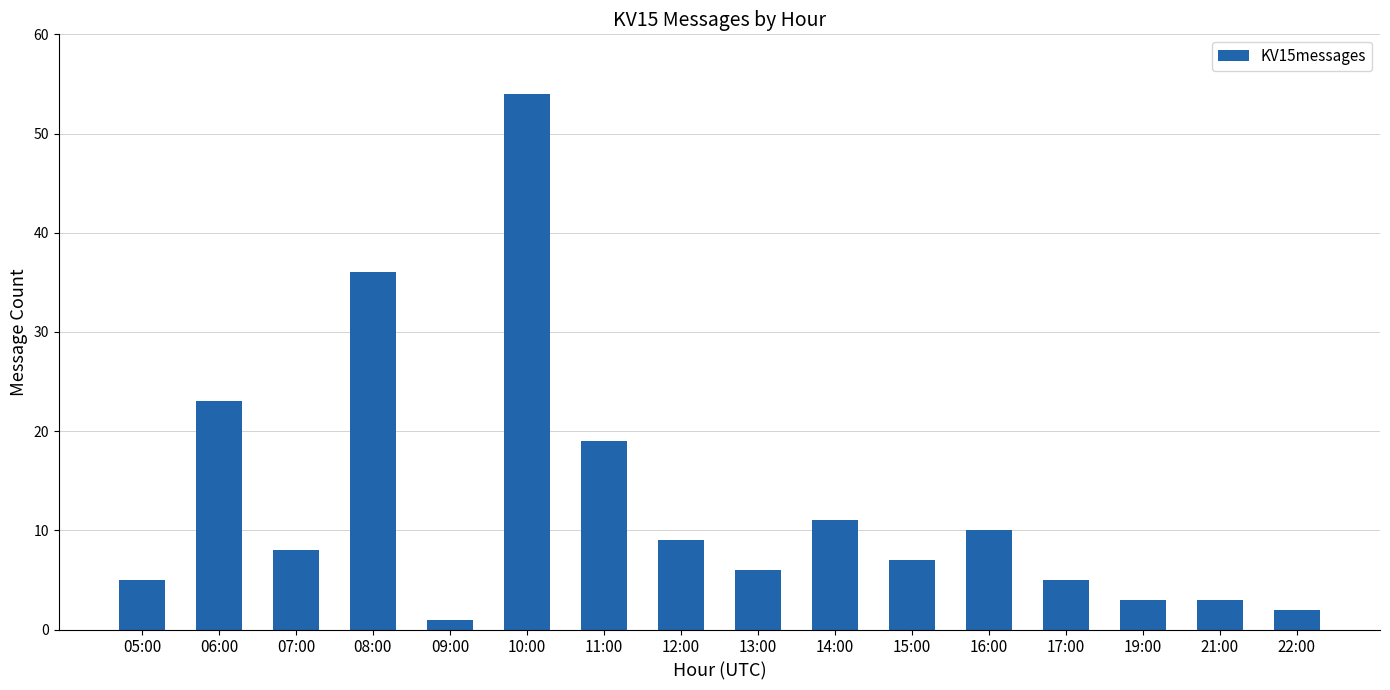

What is the ratio of the value at 08:00 to the value at 21:00?

12.0